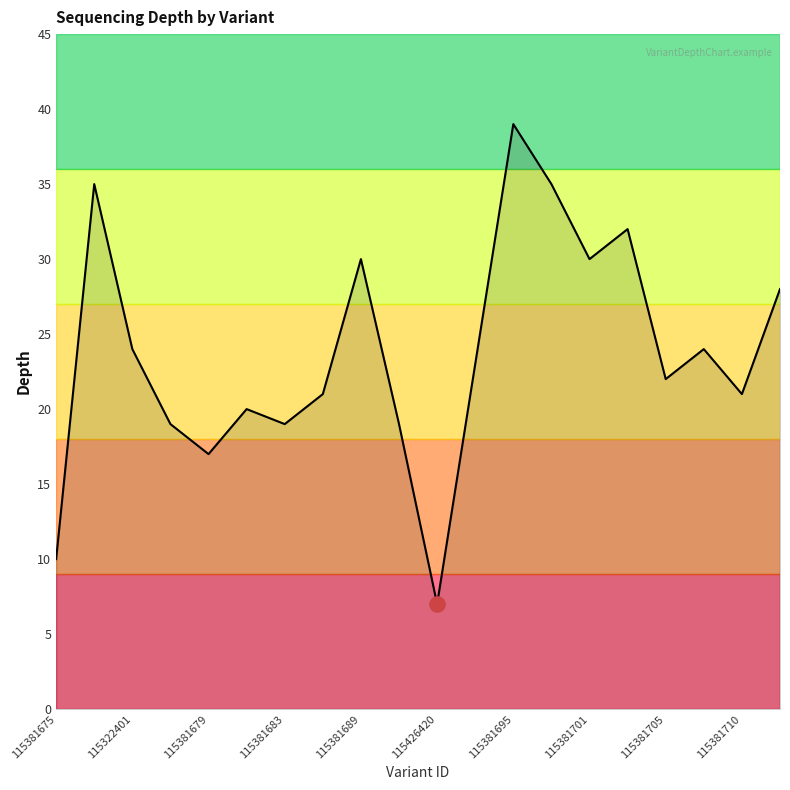

What is the smallest value displayed?

7